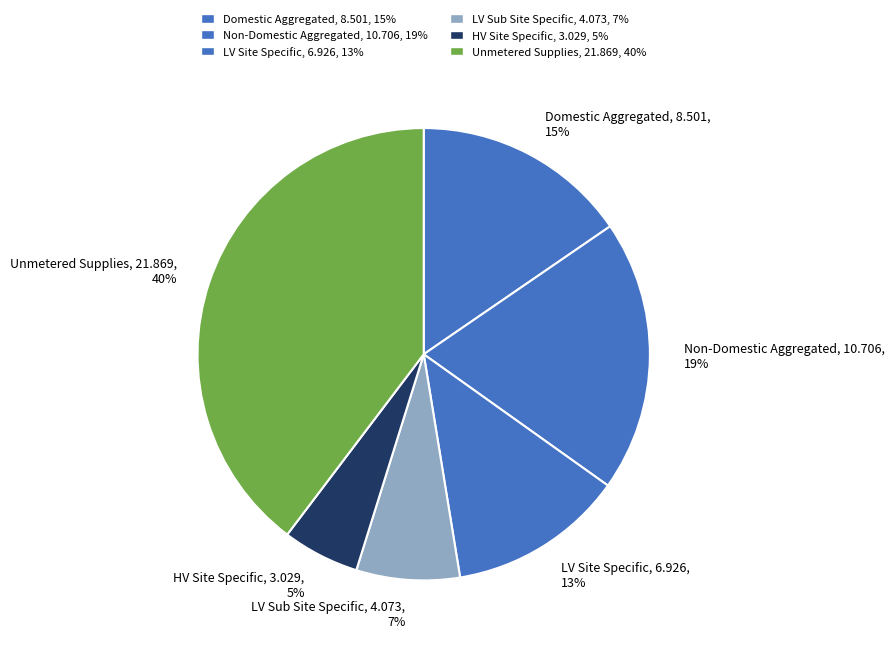

How many segments does this pie chart have?

6